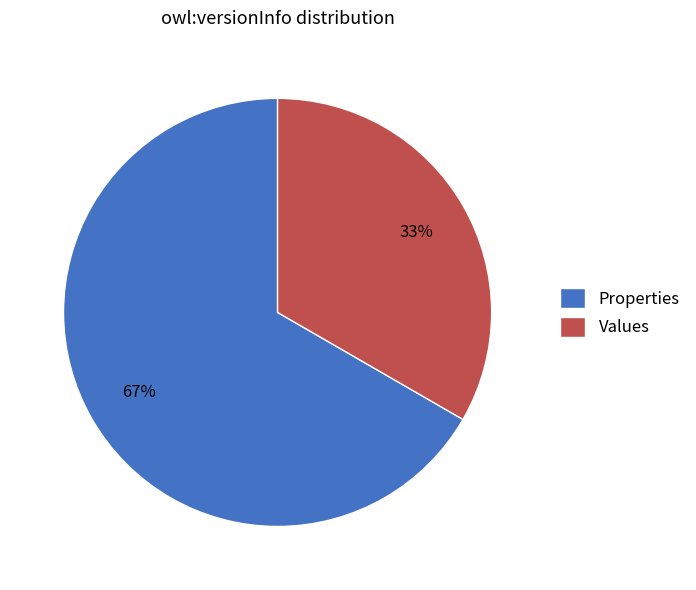

To the nearest percent, what portion does Properties represent?

67%